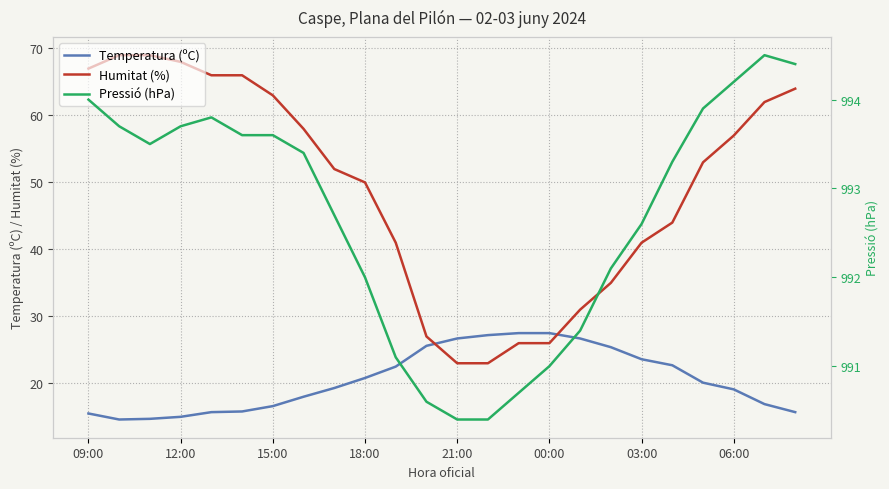

What is the difference between the maximum and minimum values in the Pressió (hPa) series?

4.1